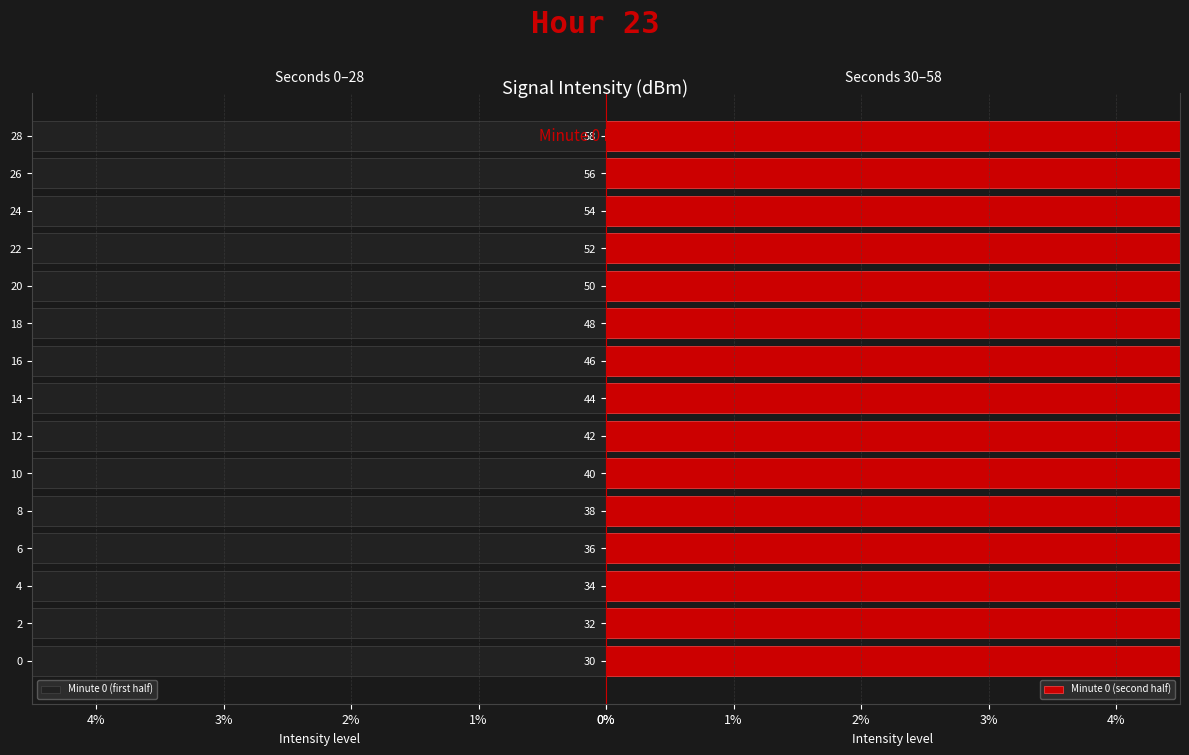

What is the sum of the Minute 0 (second half) values at 46 and 58?

109.4